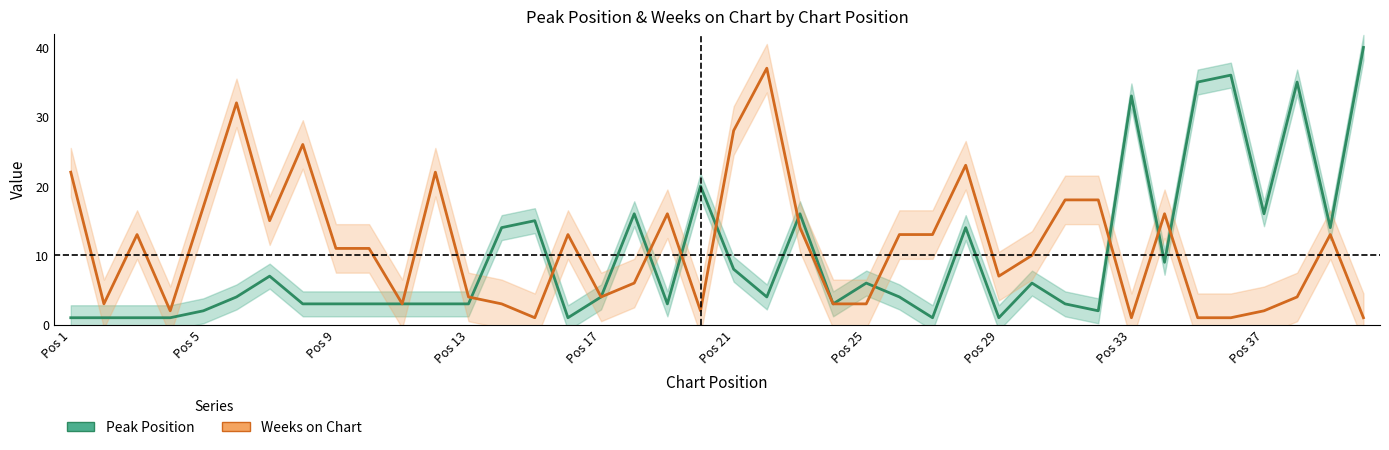

How many lines are shown in the chart?

2